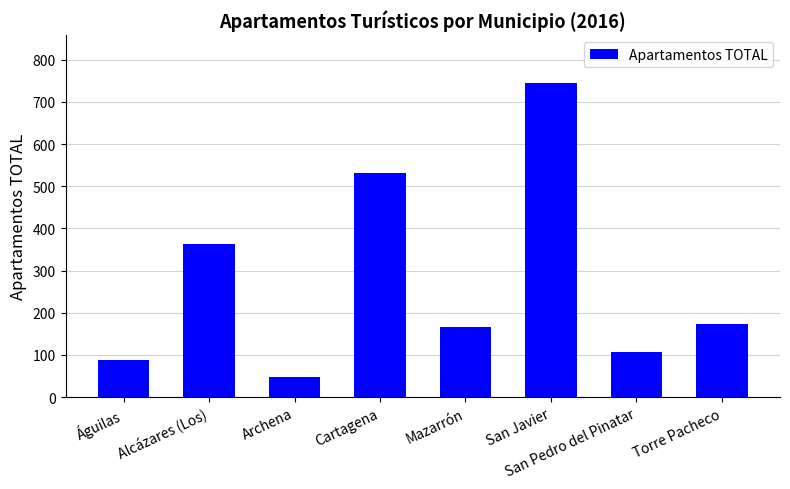

What is the difference between the maximum and second lowest values?

659